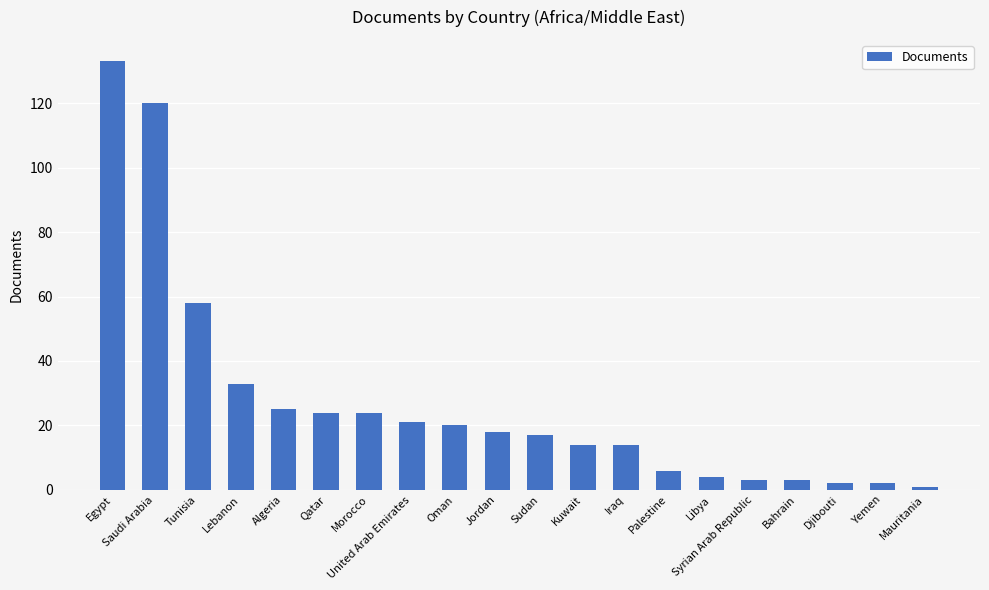

What is the label of the 3rd bar from the right?

Djibouti